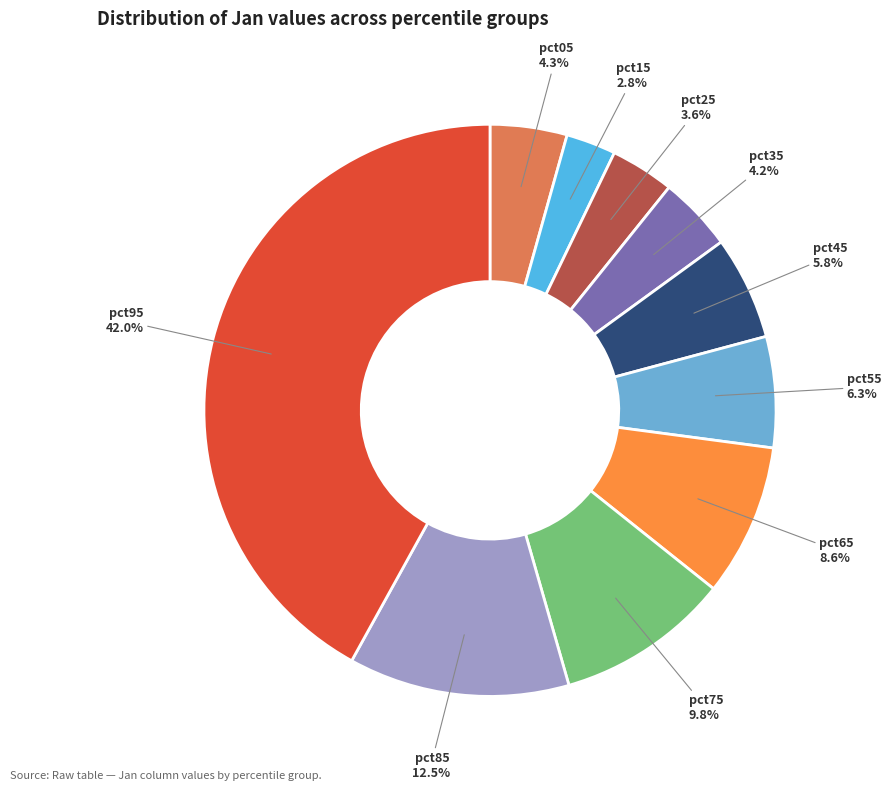

To the nearest percent, what is the difference between the pct65 and pct25 slice percentages?

5%